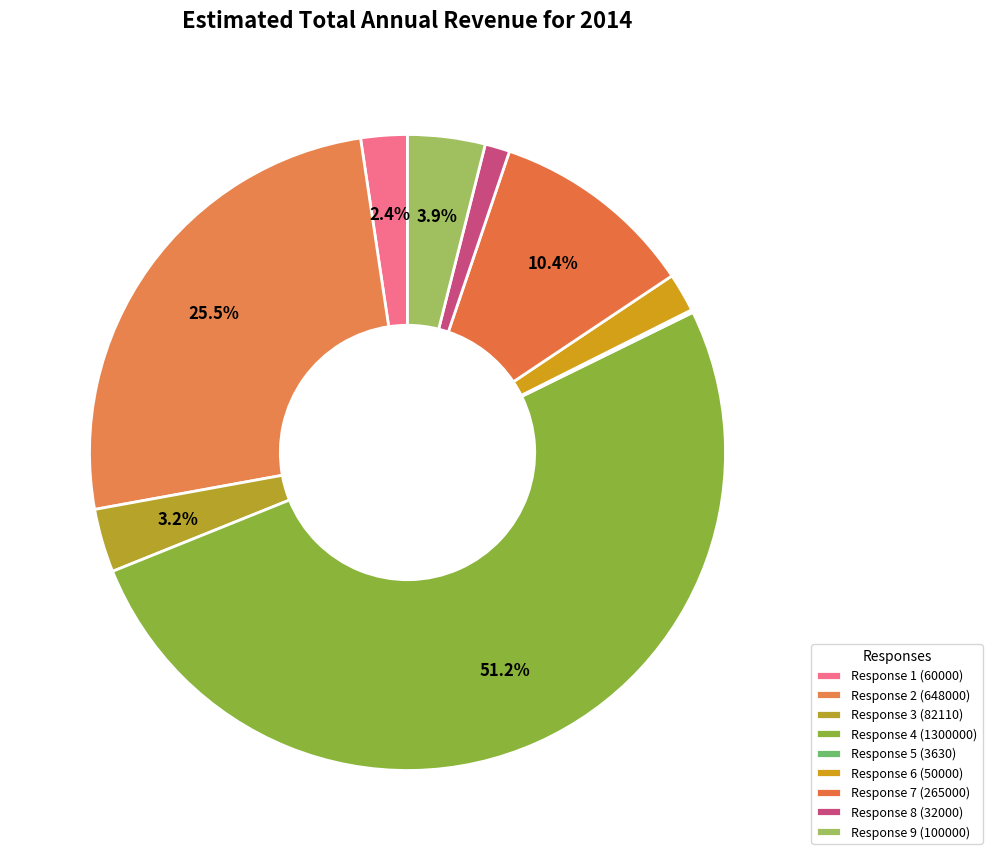

True or false: Response 5 (3630) accounts for 1% of the total.

False